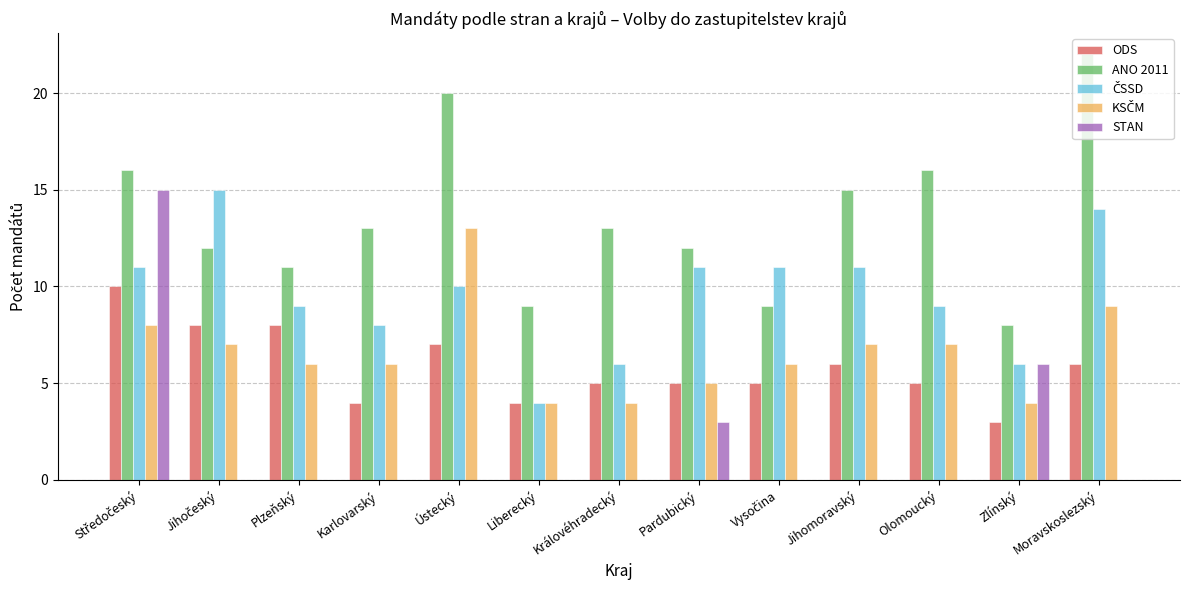

How many series are shown in this chart?

5